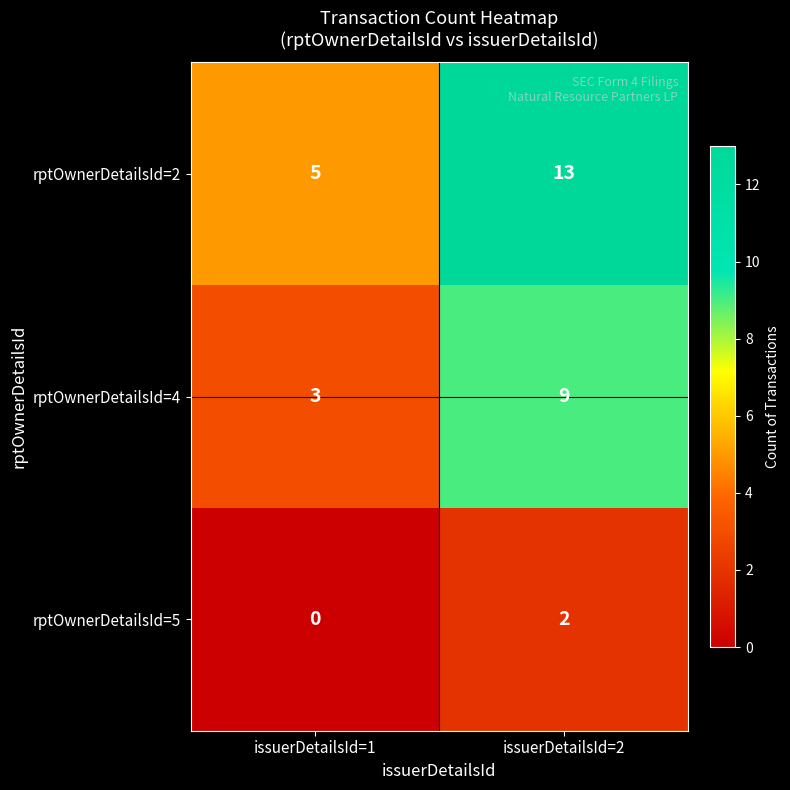

Which category has the lowest value in the rptOwnerDetailsId=4 series?

issuerDetailsId=1